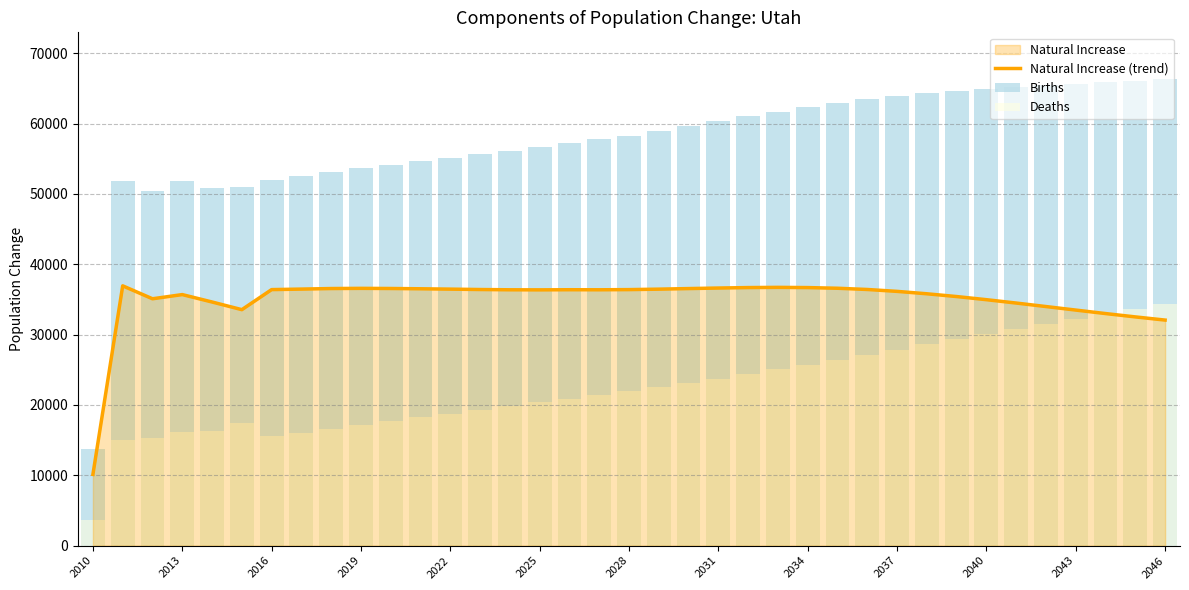

What is the minimum value shown in the chart?

3671